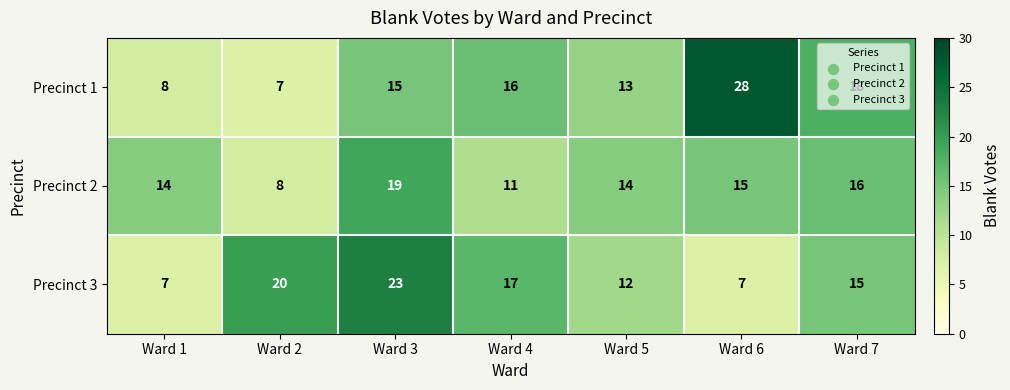

Count the number of data series in this chart.

3